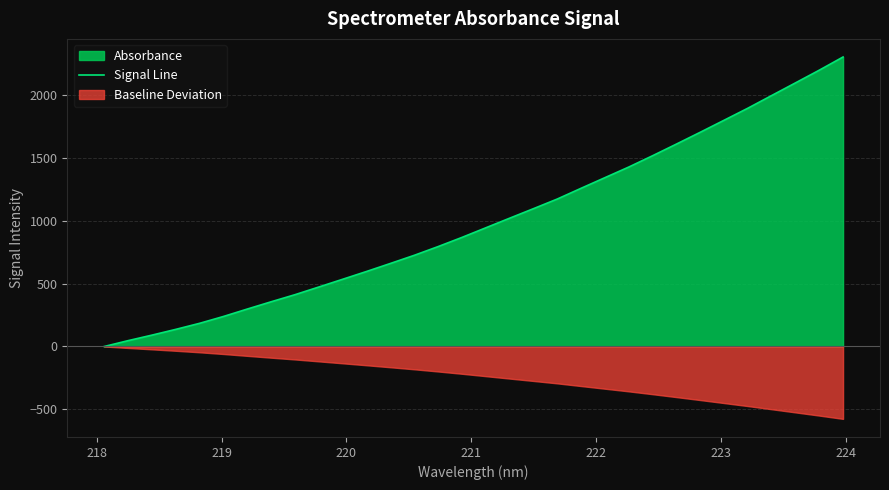

What is the maximum value for Signal Line?

2304.1